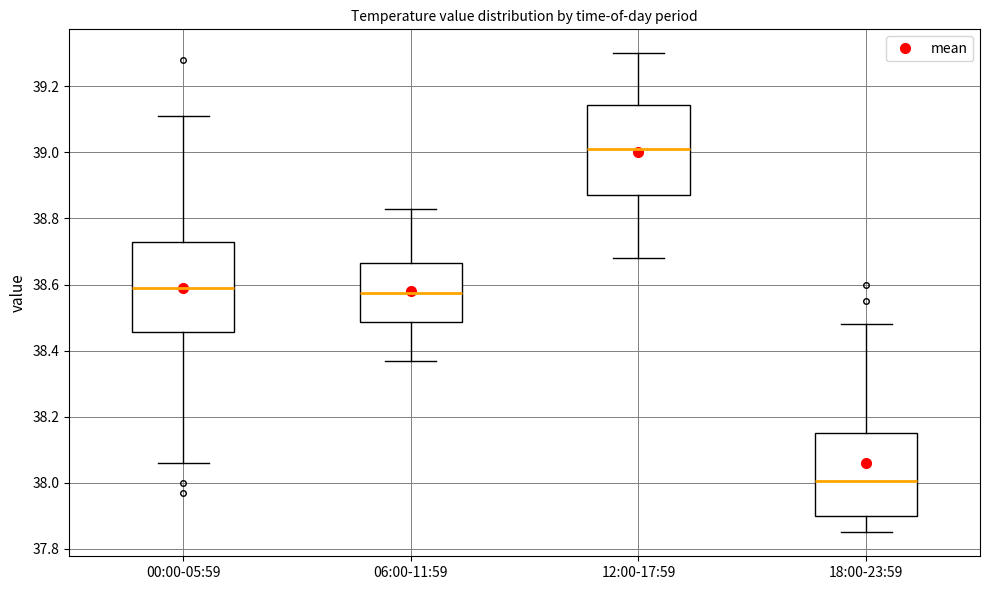

Which box has the lowest median line?

18:00-23:59